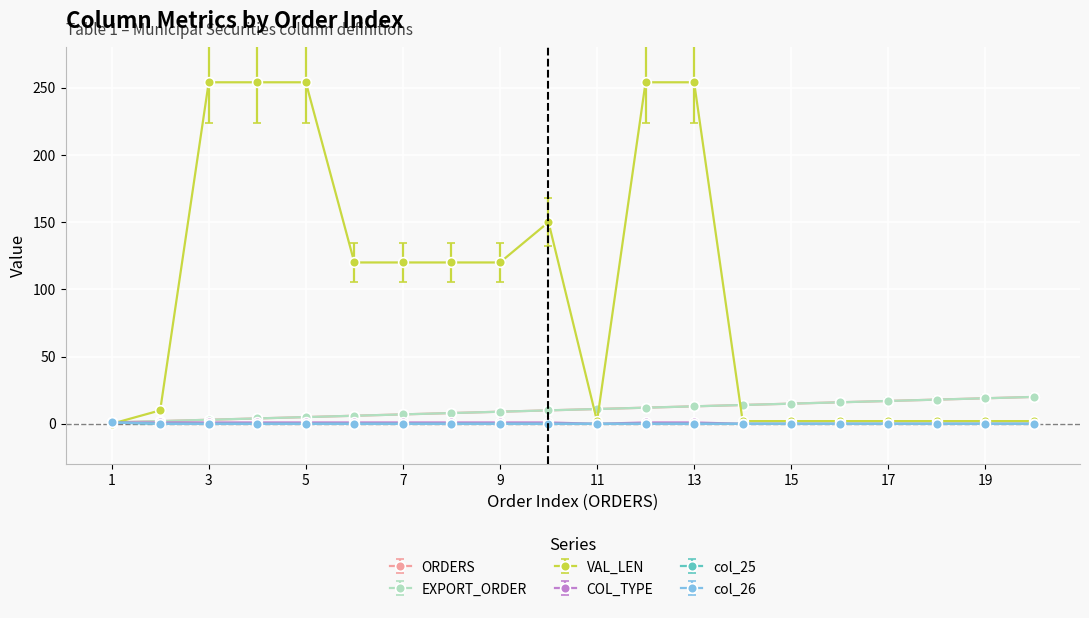

Does the chart have visible grid lines?

Yes